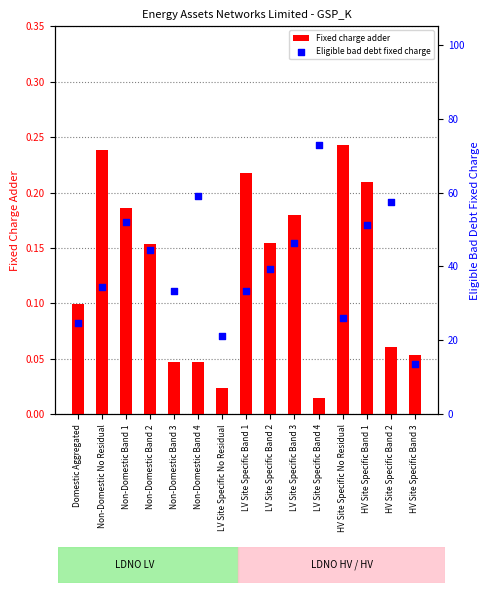

What are all the series names shown in the legend?

Fixed charge adder, Eligible bad debt fixed charge